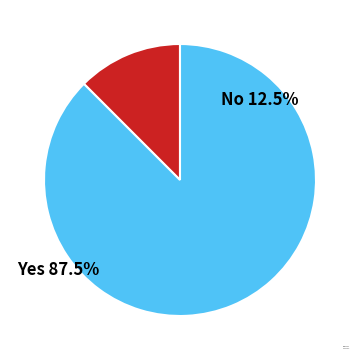

Is there a majority slice in this chart?

Yes